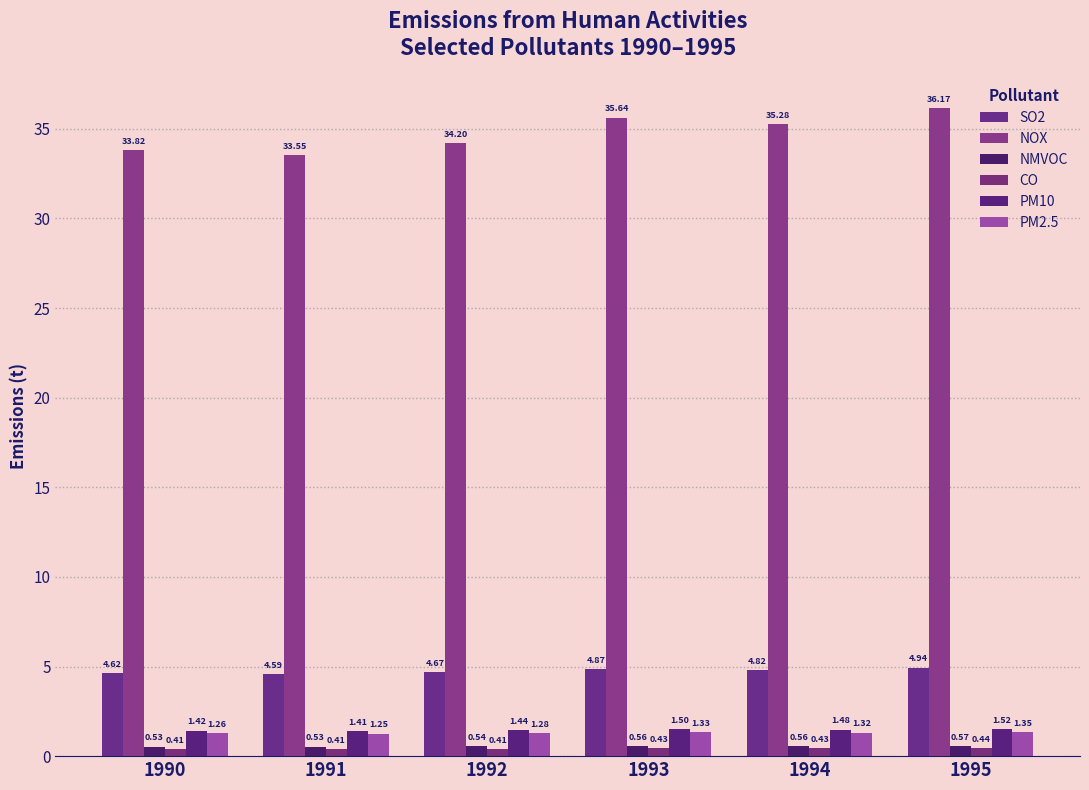

Reading right to left, extract all data points from this chart.

SO2: 1995=4.9	1994=4.8	1993=4.9	1992=4.7	1991=4.6	1990=4.6
NOX: 1995=36.2	1994=35.3	1993=35.6	1992=34.2	1991=33.5	1990=33.8
NMVOC: 1995=0.6	1994=0.6	1993=0.6	1992=0.5	1991=0.5	1990=0.5
CO: 1995=0.4	1994=0.4	1993=0.4	1992=0.4	1991=0.4	1990=0.4
PM10: 1995=1.5	1994=1.5	1993=1.5	1992=1.4	1991=1.4	1990=1.4
PM2.5: 1995=1.4	1994=1.3	1993=1.3	1992=1.3	1991=1.3	1990=1.3